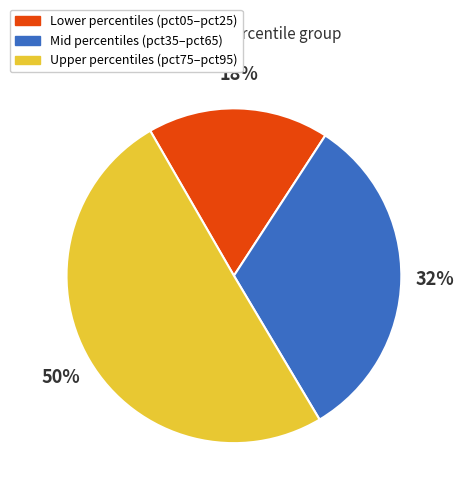

To the nearest percent, what percentage of the pie is Upper percentiles (pct75–pct95)?

50%